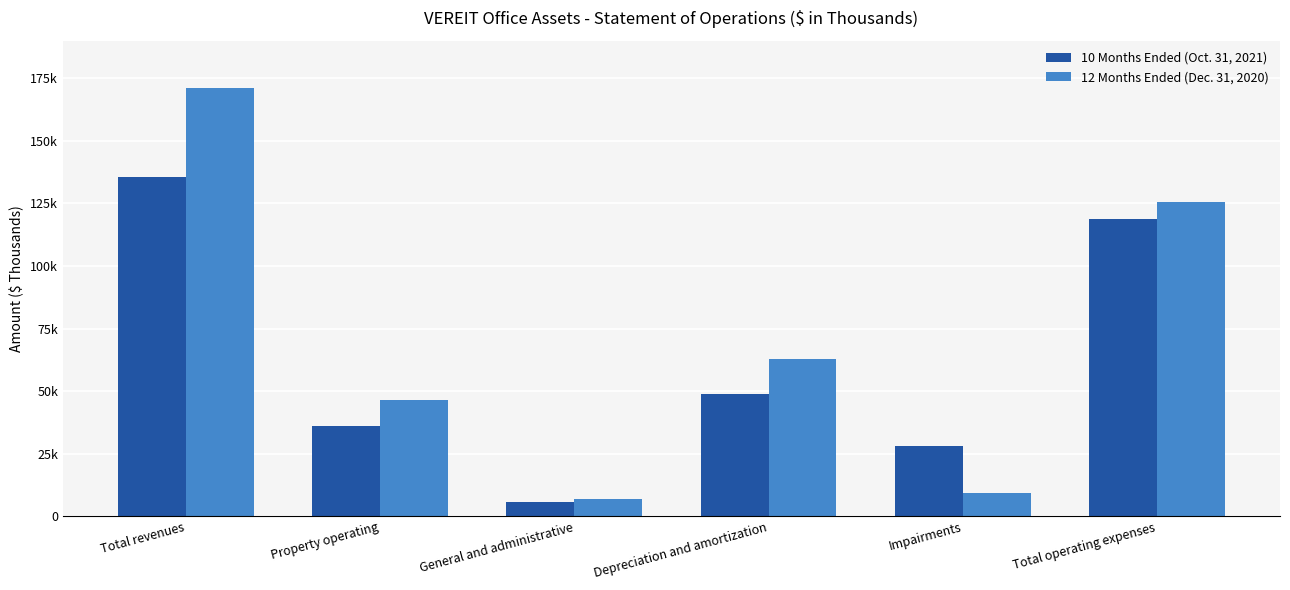

What position from the left is Depreciation and amortization?

4